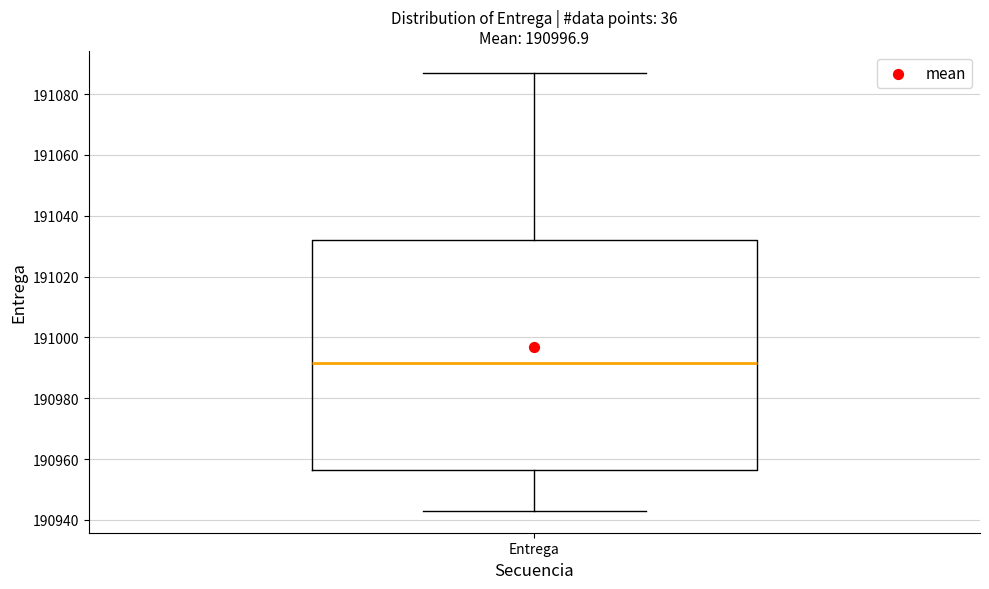

Read this box plot against the y-axis: the position of the median line, the range covered by the box, and the ends of both whiskers. The values are not printed on the chart, so give them approximately, as read against the axis.

median 190992, box 190956 to 191032, whiskers 190944 to 191088